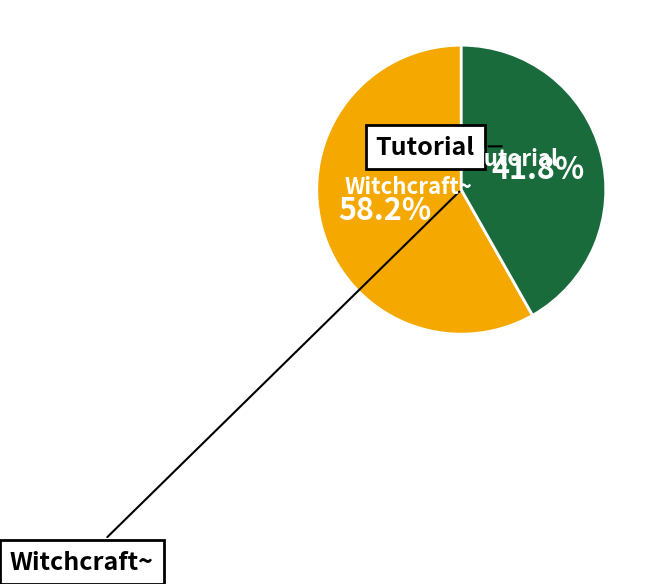

Is there a majority slice in this chart?

Yes